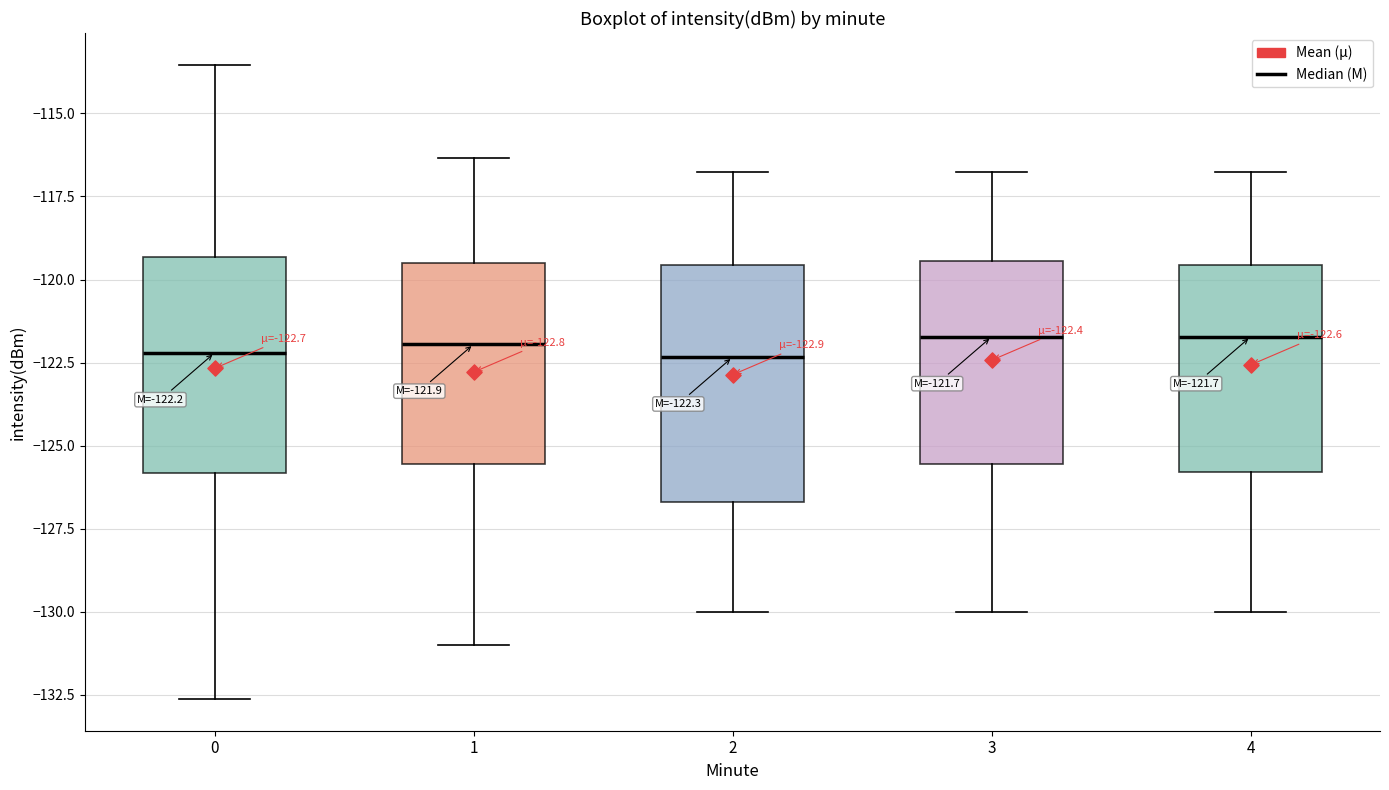

Comparing the boxes themselves (not the whiskers), which one is the tallest?

2